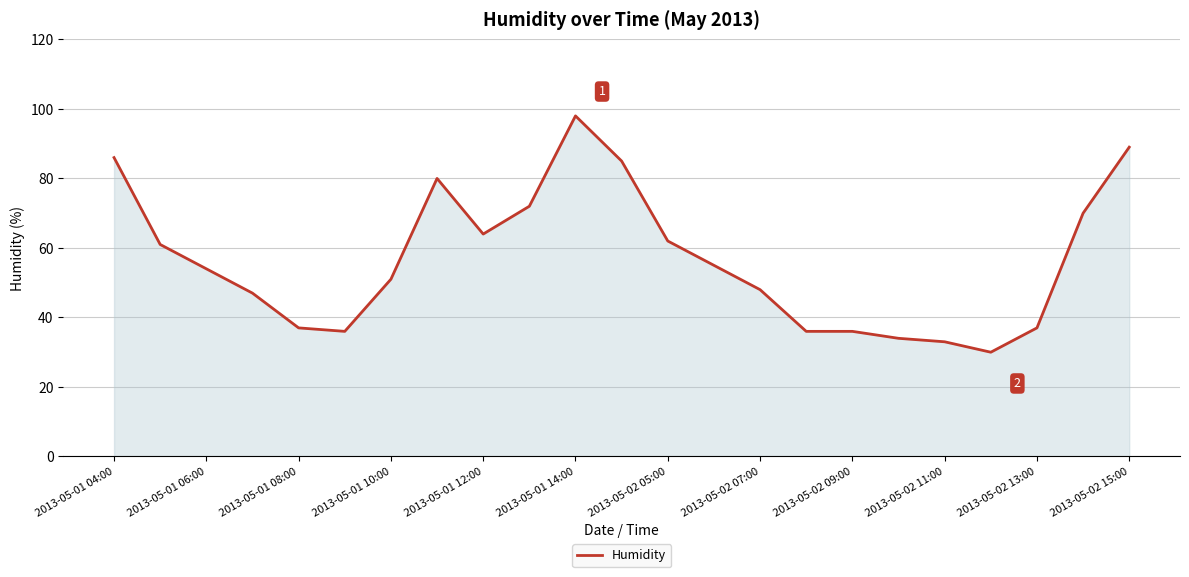

What is the minimum value shown in the chart?

30